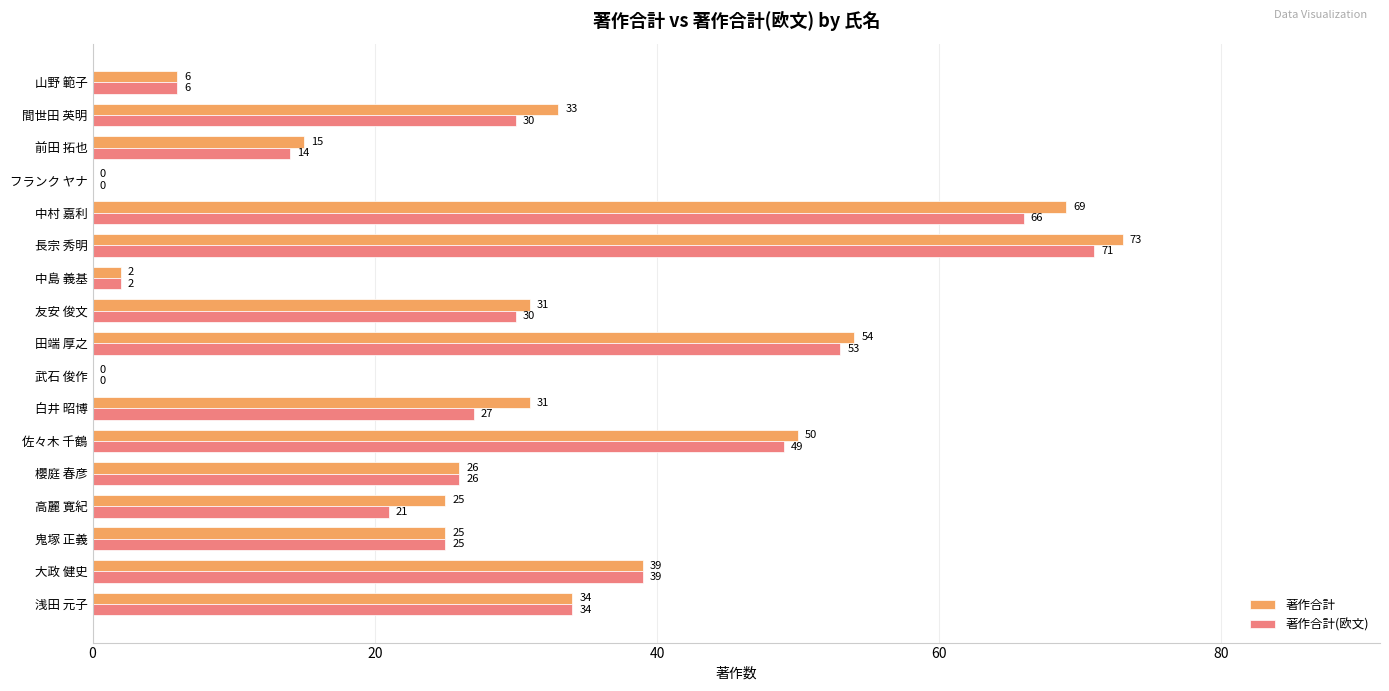

The value of 著作合計(欧文) at 田端 厚之 is 53. True or false?

True